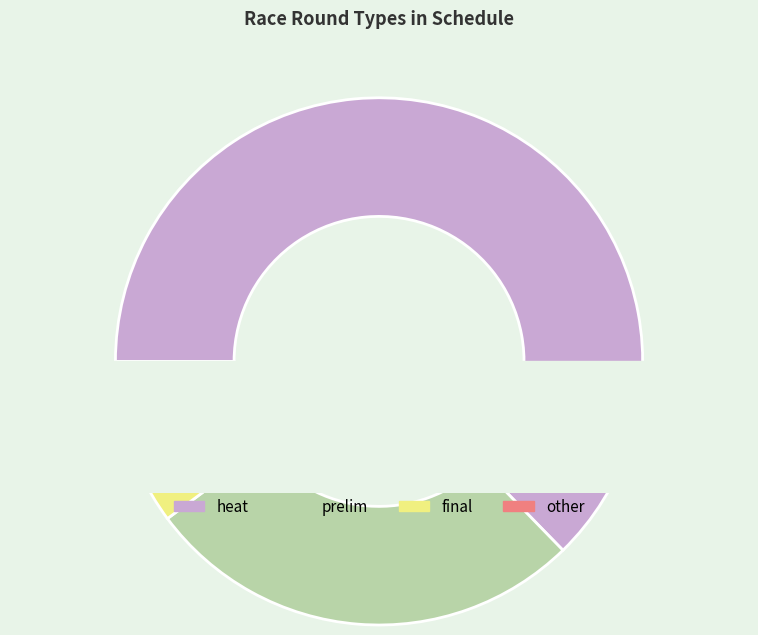

Does other represent more than half of the total?

No